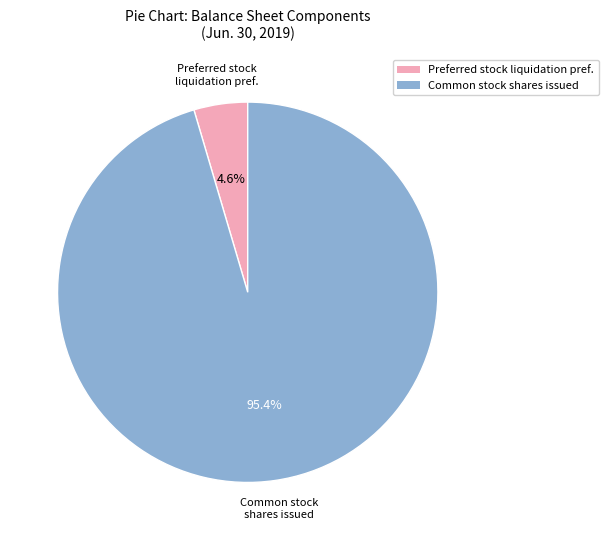

Does any single category account for the majority?

Yes